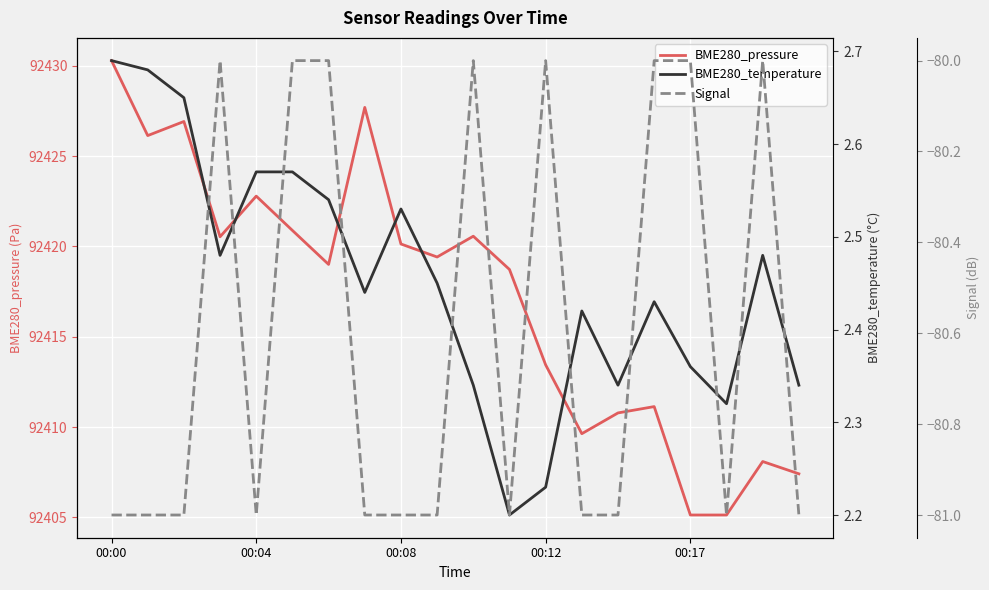

Which category has the lowest value in the BME280_temperature series?

11